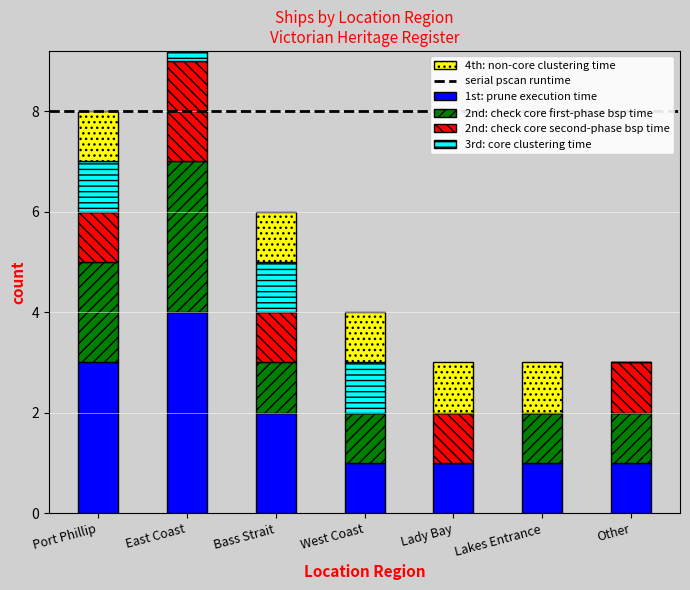

Is it true that 2nd: check core second-phase bsp time equals 1 at Lakes Entrance?

False